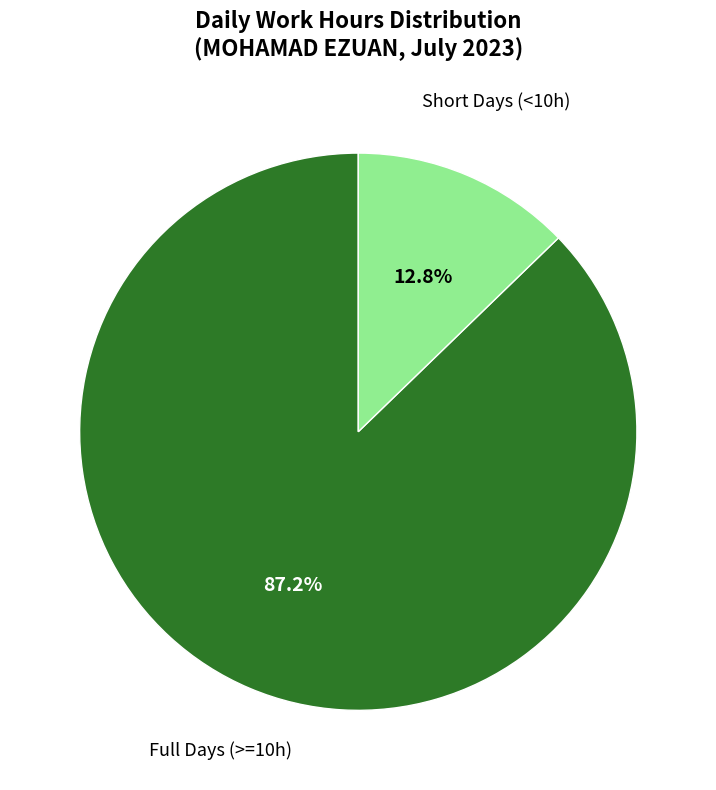

To the nearest percent, what is the average slice percentage?

50%